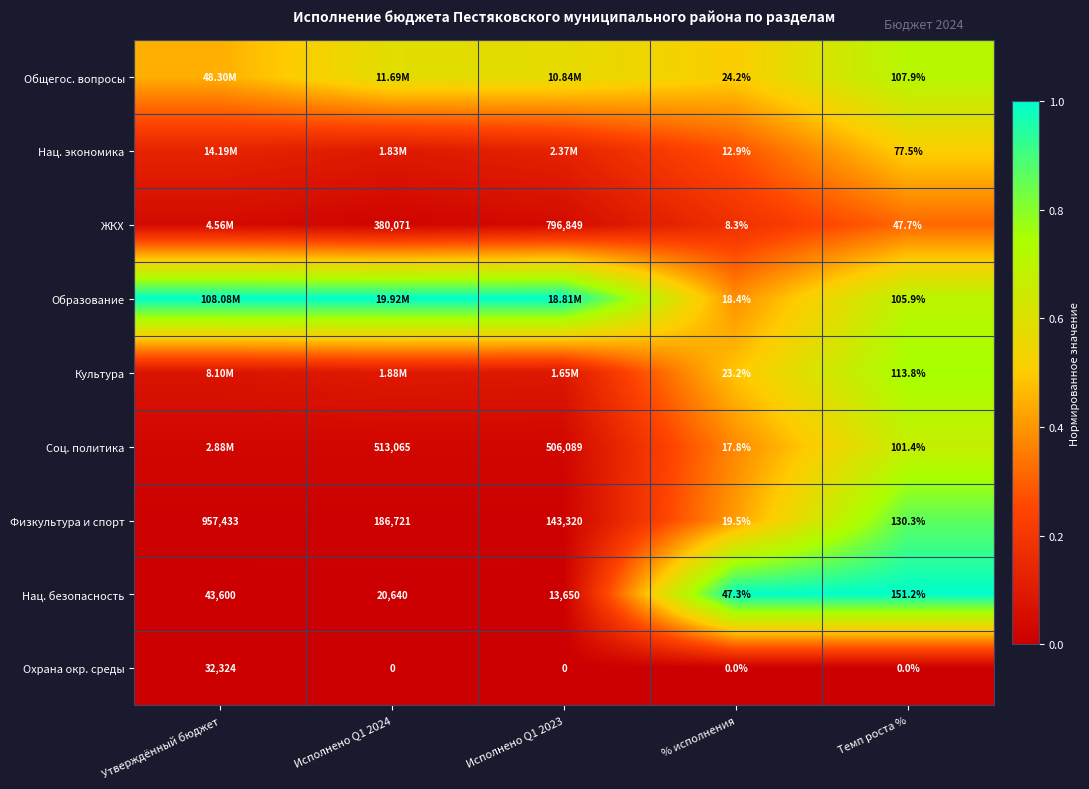

True or false: Нац. безопасность has a value of 0.0 at Утверждённый бюджет.

False